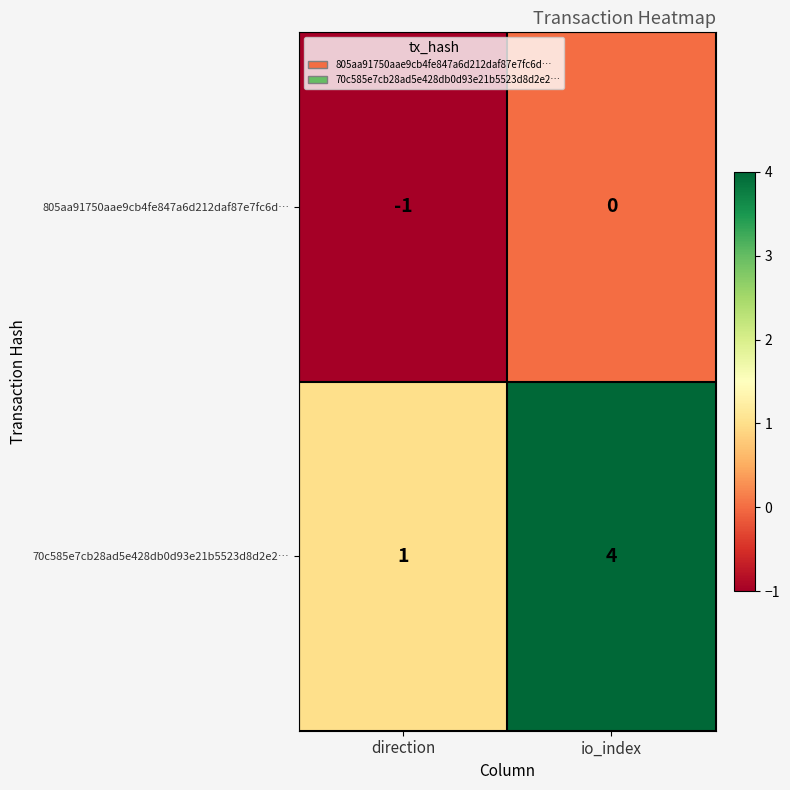

Reading left to right, transcribe all the data shown in this chart.

805aa91750aae9cb4fe847a6d212daf87e7fc6d…: -1	0
70c585e7cb28ad5e428db0d93e21b5523d8d2e2…: 1	4